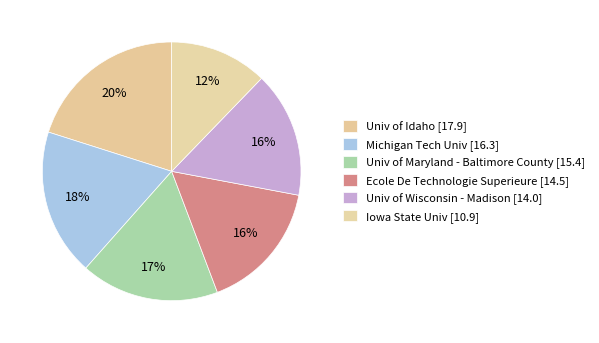

Rank the categories by value from highest to lowest.

Univ of Idaho, Michigan Tech Univ, Univ of Maryland - Baltimore County, Ecole De Technologie Superieure, Univ of Wisconsin - Madison, Iowa State Univ